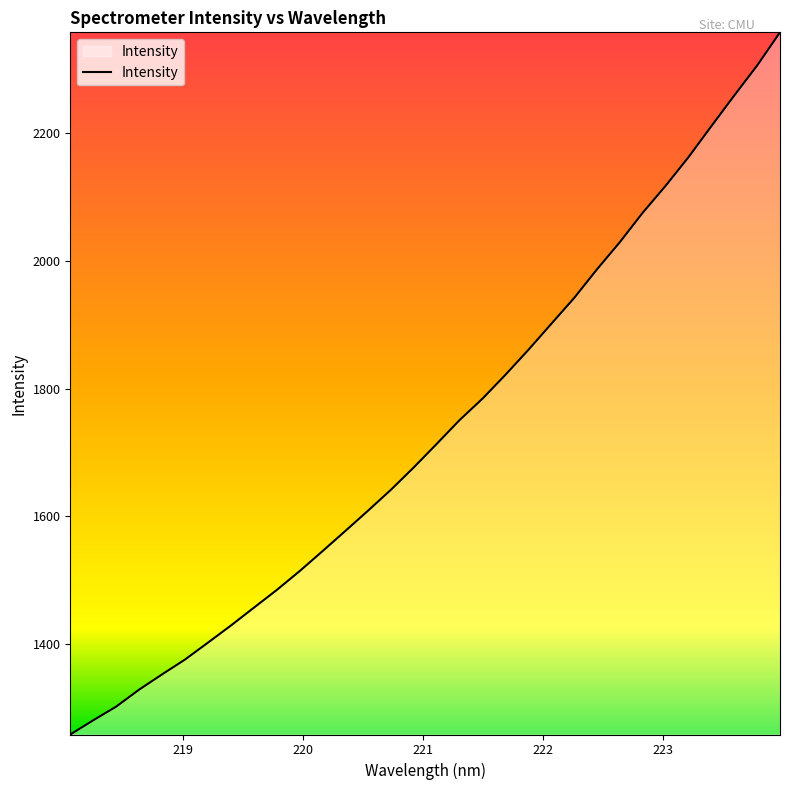

What is the greatest value displayed?

2358.5